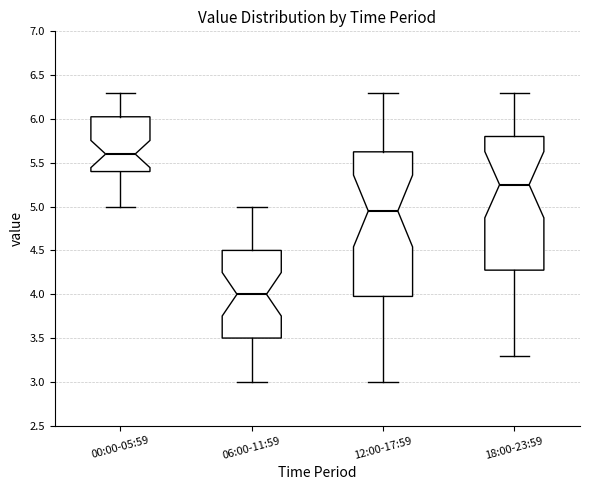

Which box's median line is the highest?

00:00-05:59